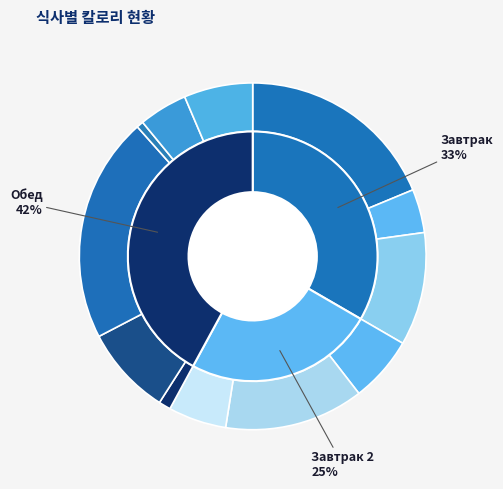

Count the number of slices in the pie.

12